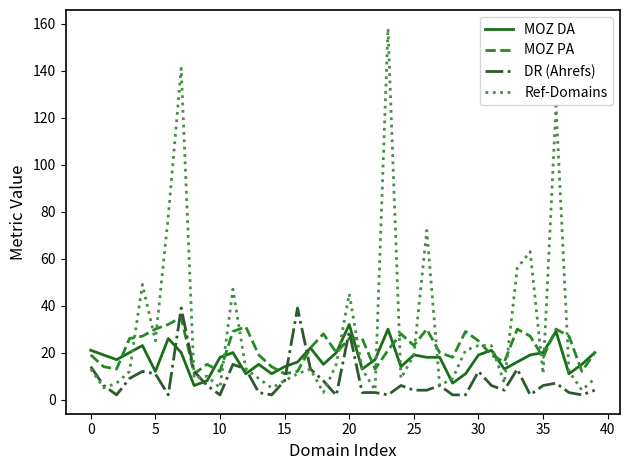

What is the maximum value shown in the chart?

158.0